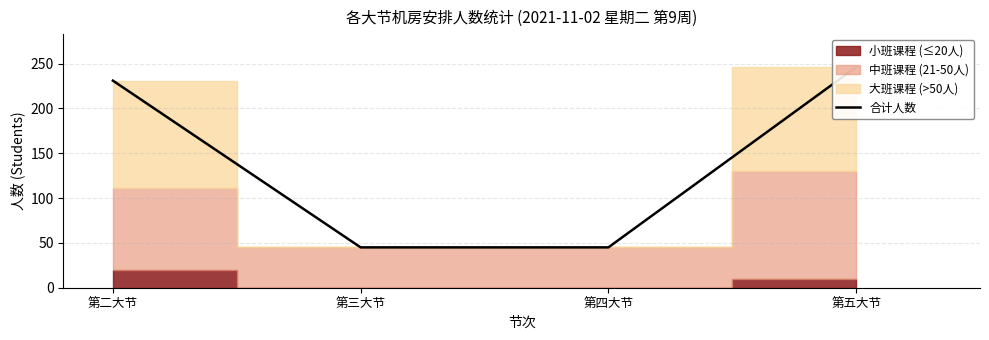

What is the difference between the values at 第四大节 and 第五大节?

201